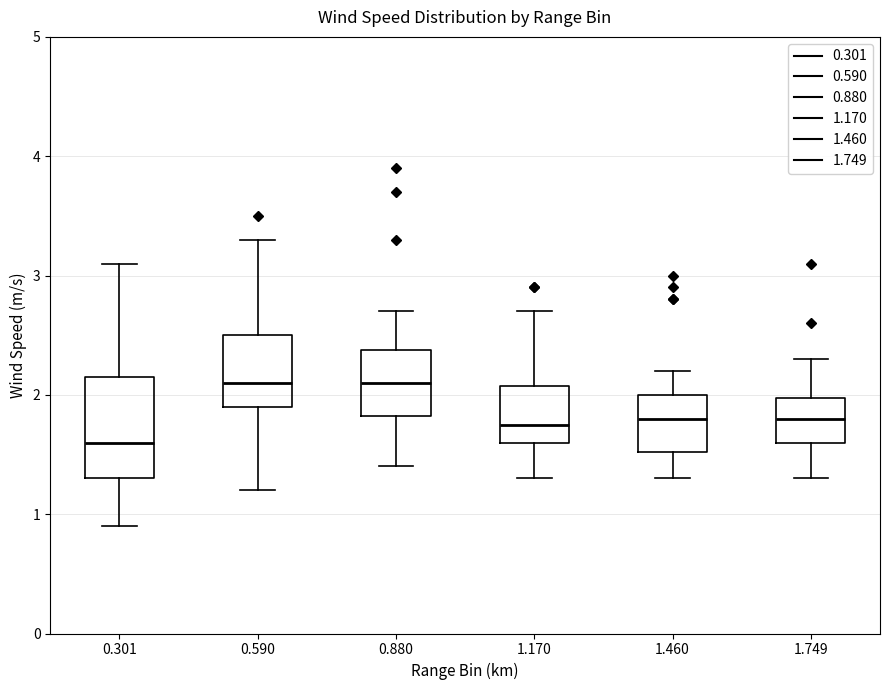

Reading left to right, read every box against the y-axis: the position of its median line, the range the box covers, and the ends of its whiskers. The values are not printed on the chart, so give them approximately, as read against the axis.

0.301: median 1.6, box 1.3 to 2.2, whiskers 0.9 to 3.1
0.590: median 2.1, box 1.9 to 2.5, whiskers 1.2 to 3.3
0.880: median 2.1, box 1.8 to 2.4, whiskers 1.4 to 2.7
1.170: median 1.8, box 1.6 to 2.1, whiskers 1.3 to 2.7
1.460: median 1.8, box 1.5 to 2.0, whiskers 1.3 to 2.2
1.749: median 1.8, box 1.6 to 2.0, whiskers 1.3 to 2.3